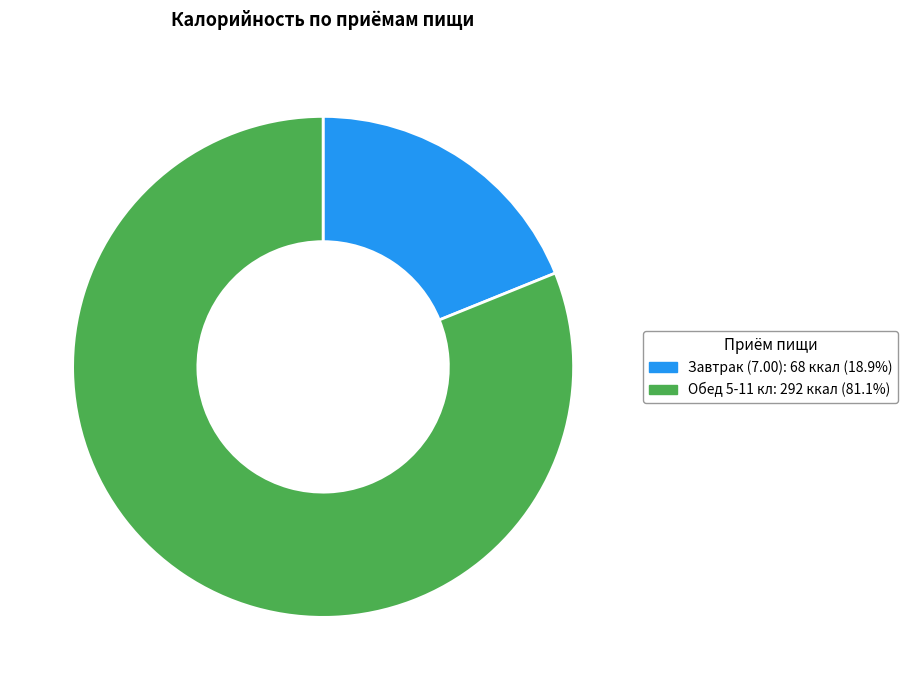

Combined, do Обед 5-11 кл and Завтрак (7.00) account for over 50%?

Yes